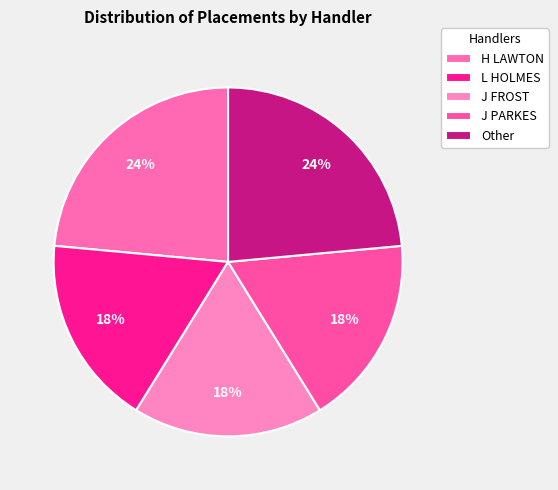

How many segments does this pie chart have?

5